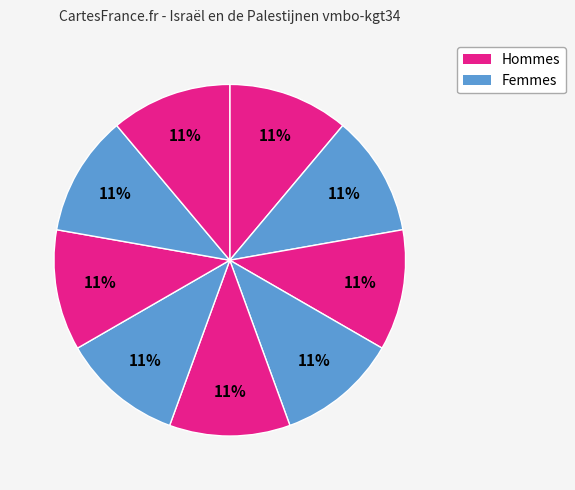

How many slices are in this pie chart?

9